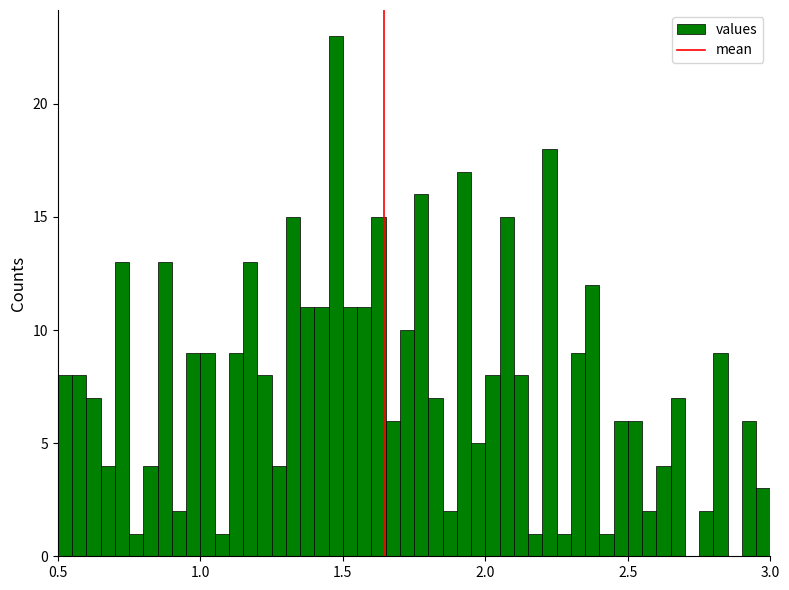

Around what value on the x-axis is the tallest bar? Give the approximate position of its centre, as read against the axis.

1.50